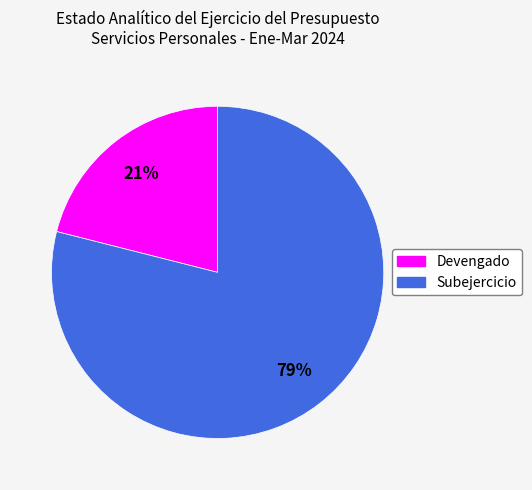

True or false: Subejercicio accounts for 70% of the total.

False